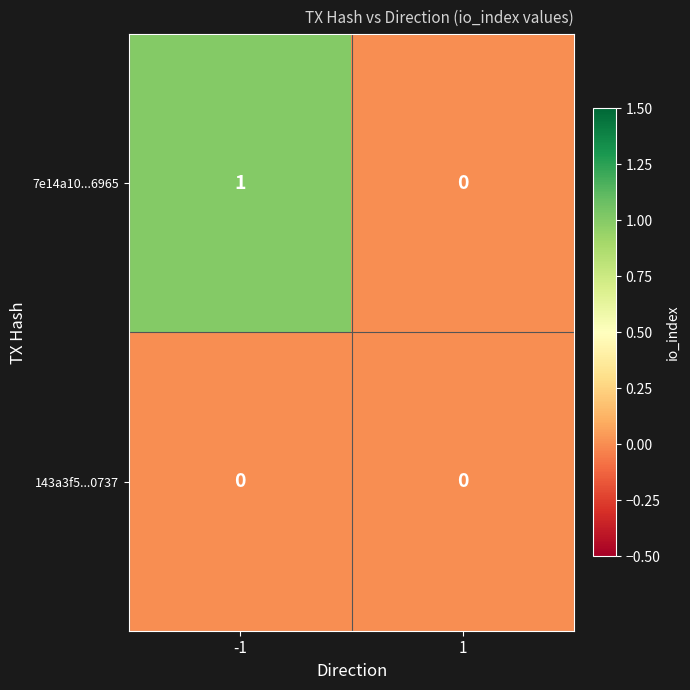

List the series in order of their overall mean, highest first.

7e14a10...6965, 143a3f5...0737